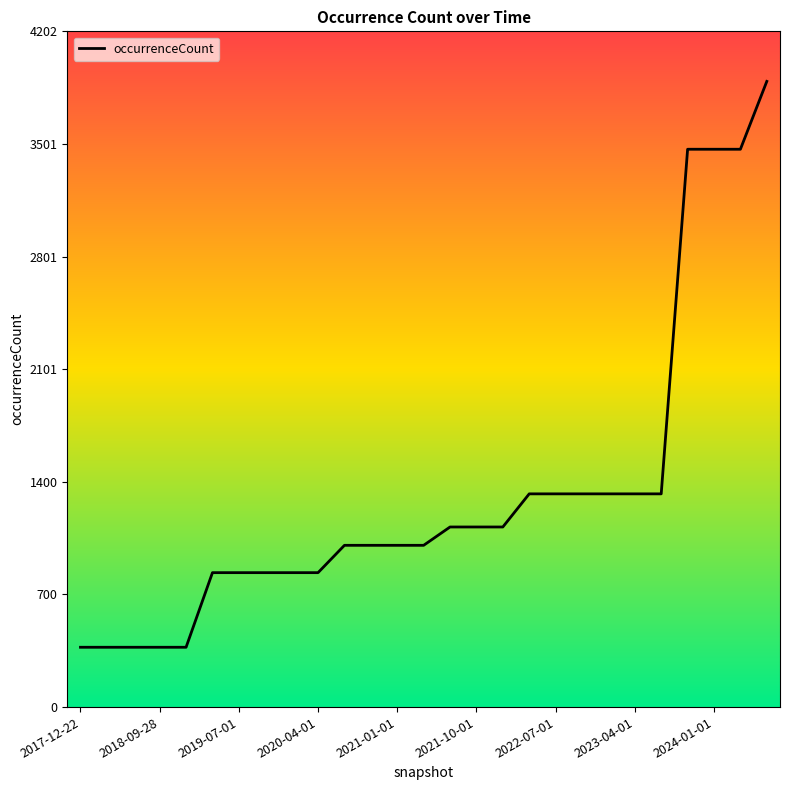

How many lines are shown in the chart?

1